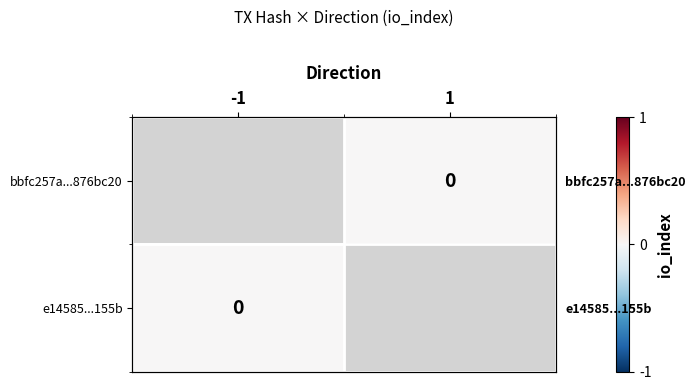

List the labels in order of bbfc257a...876bc20 value, largest first.

-1, 1